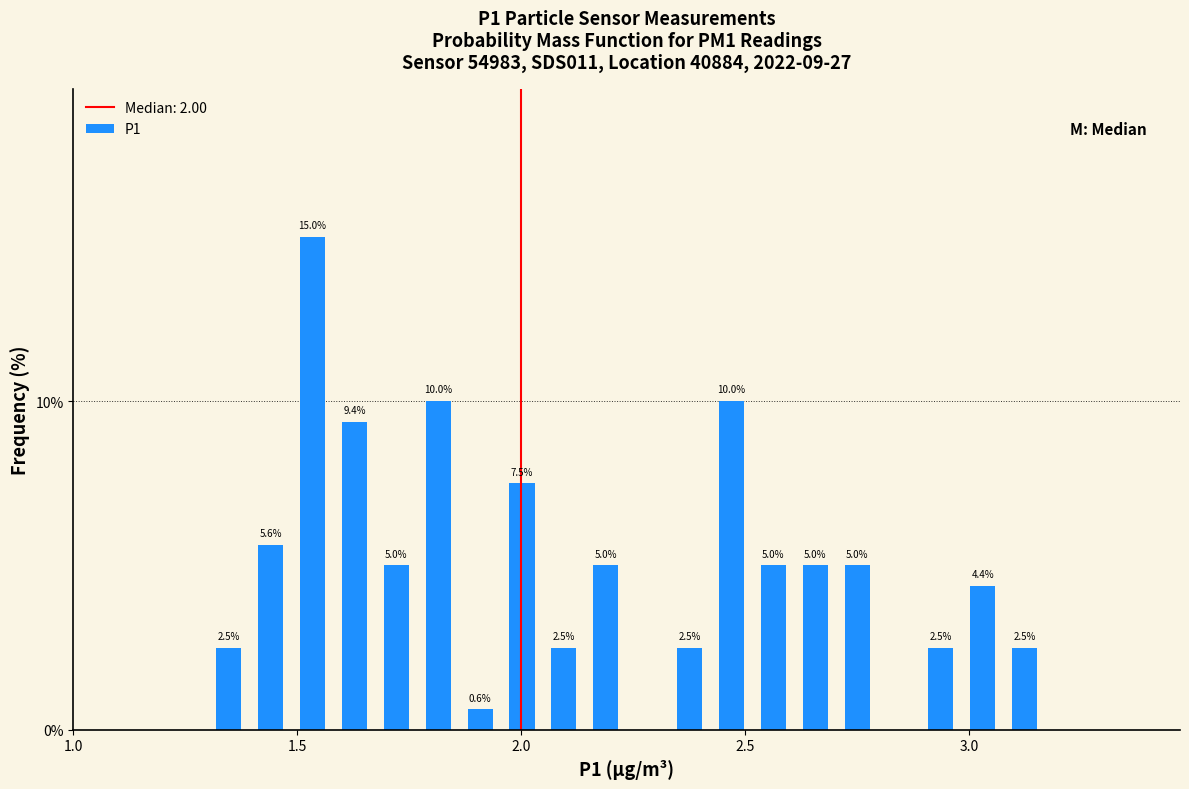

Around what value on the x-axis is the tallest bar? Give the approximate position of its centre, as read against the axis.

1.55